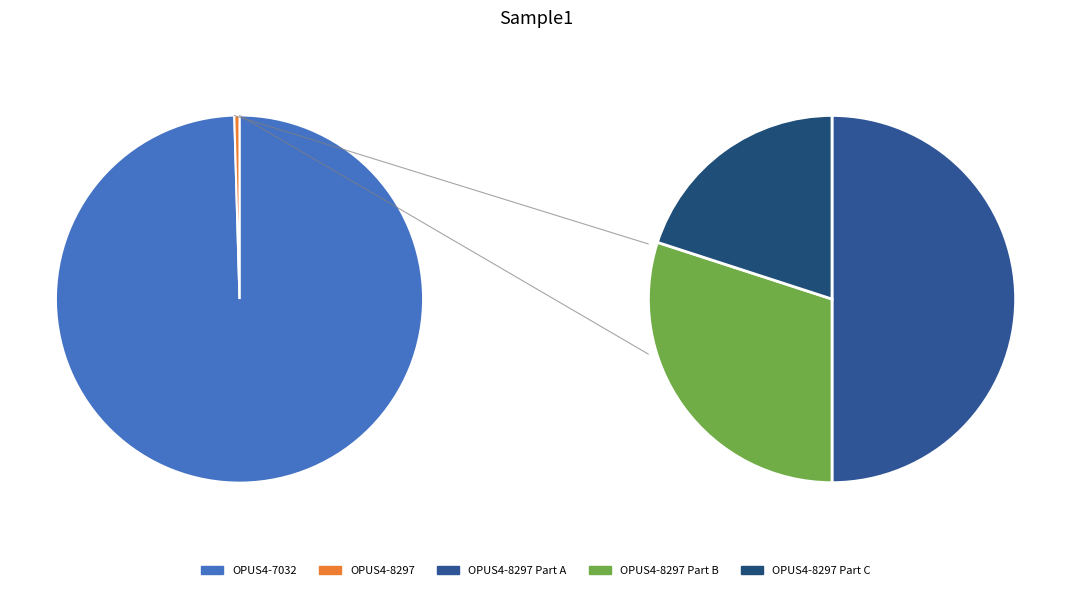

To the nearest percent, what is the combined percentage of OPUS4-8297 and OPUS4-7032?

100%